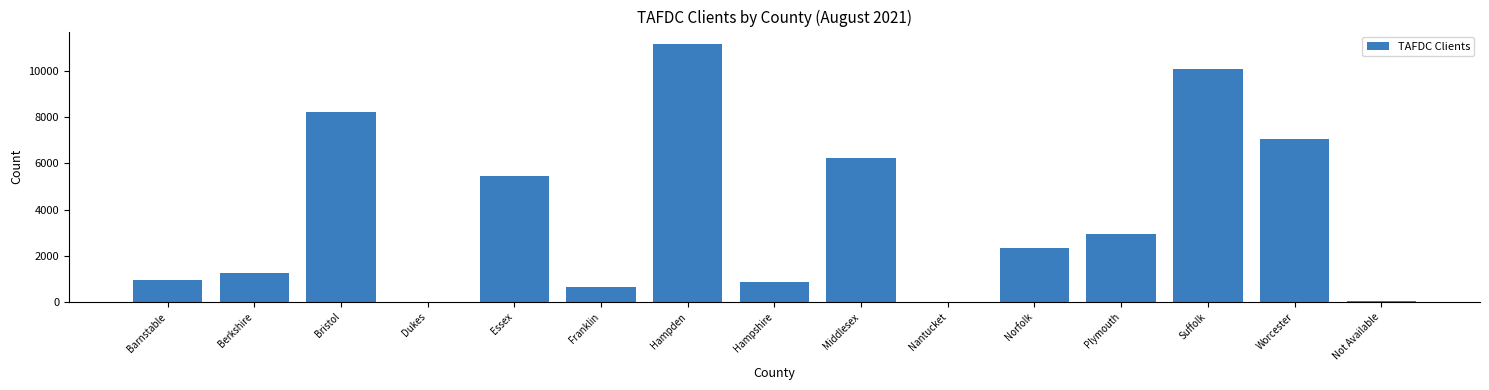

What is the greatest value displayed?

11151